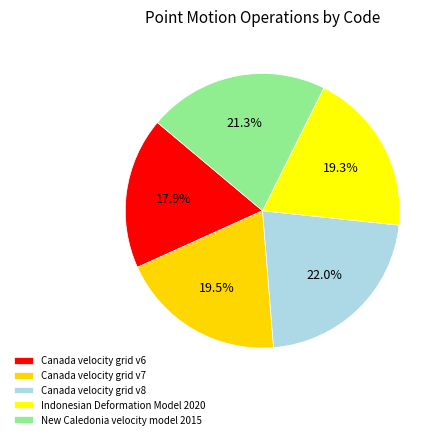

Is the sum of New Caledonia velocity model 2015 and Canada velocity grid v7 greater than half?

No